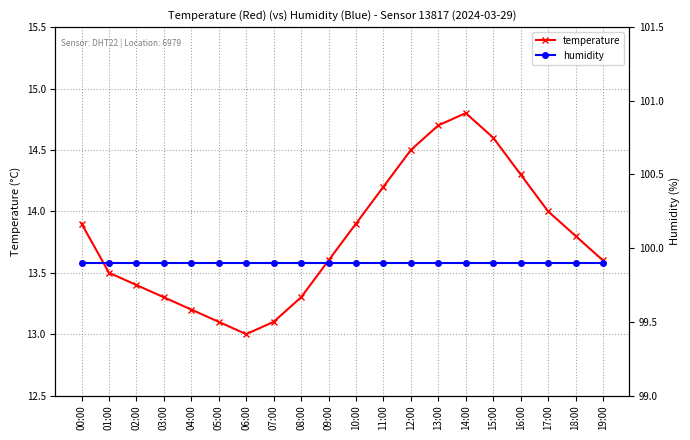

Where is temperature nearest to the value 13?

06:00